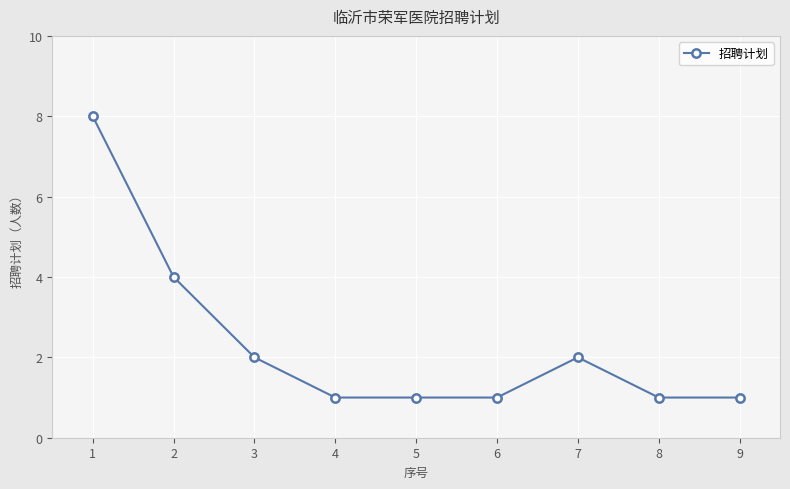

What is the value of the 6th point from the left?

1